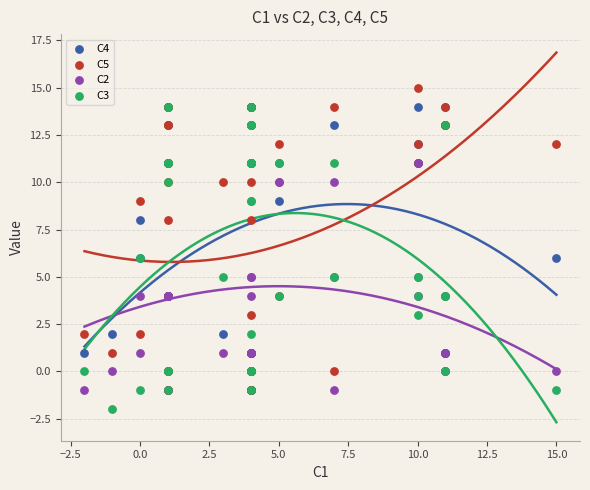

Which series has the widest spread of Y values?

C5